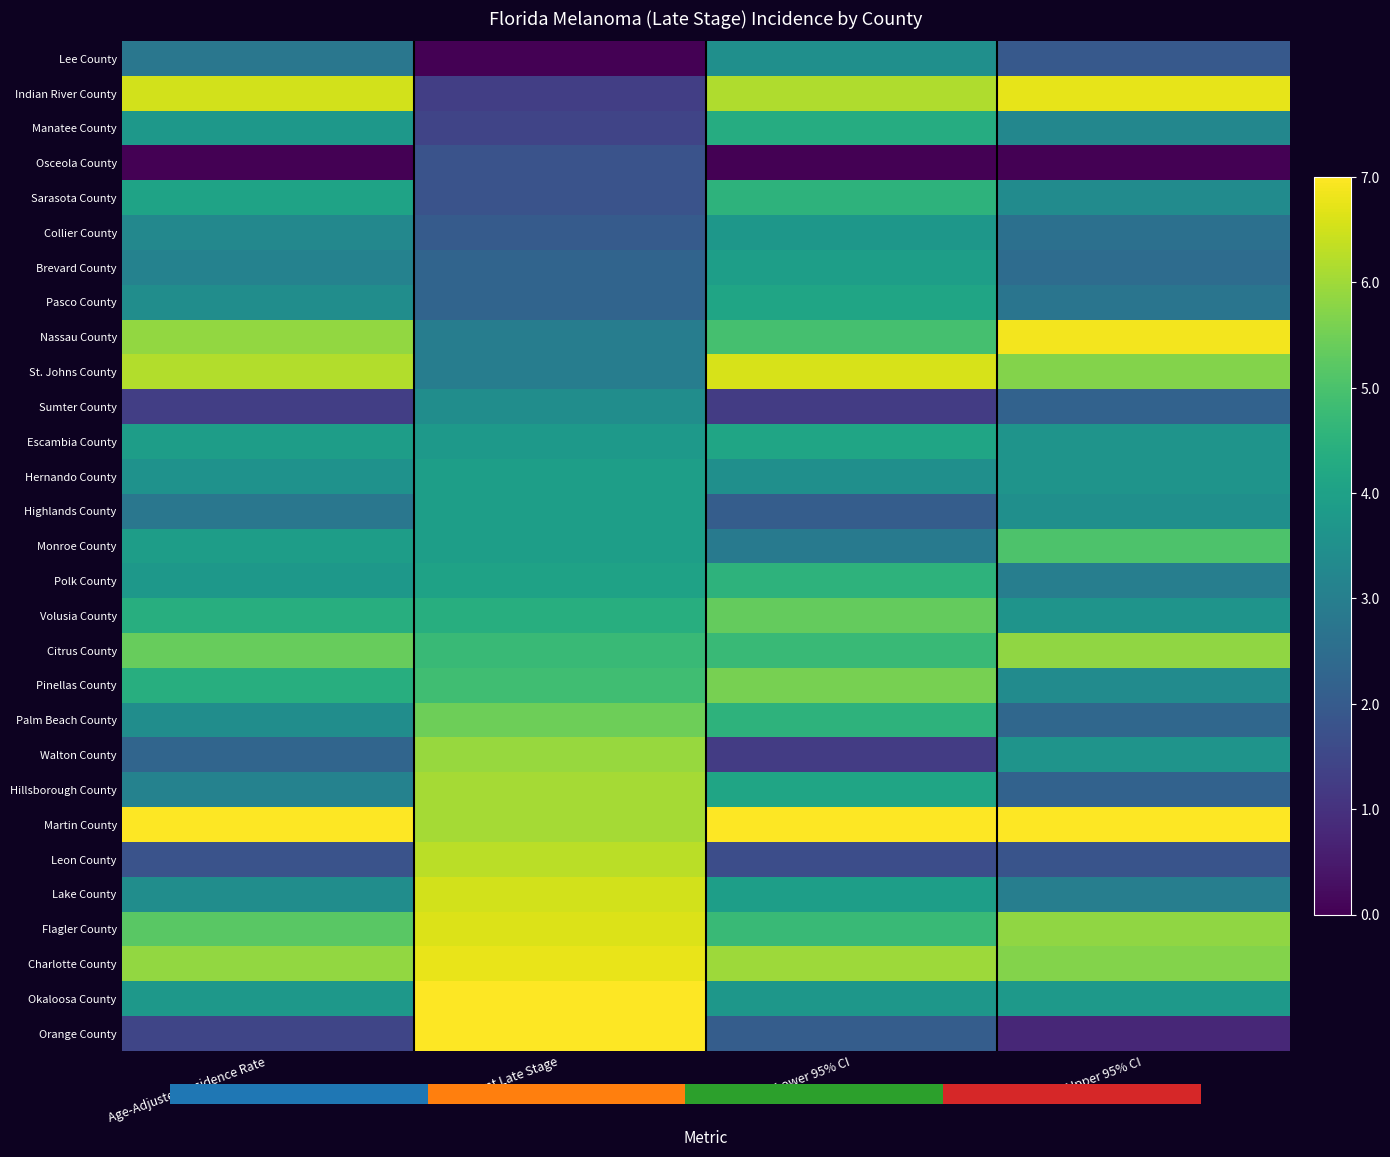

How many series are shown in this chart?

29